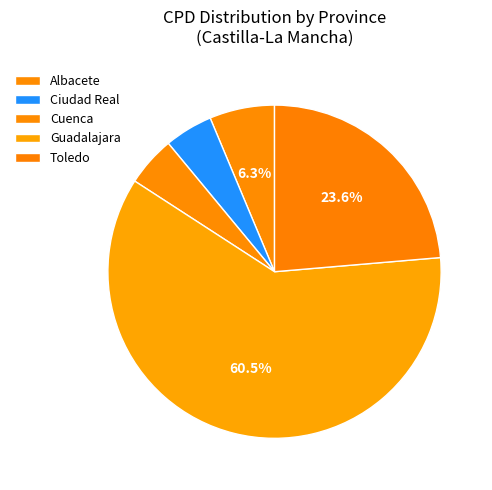

What percentage do Toledo and Guadalajara together represent?

84.2%